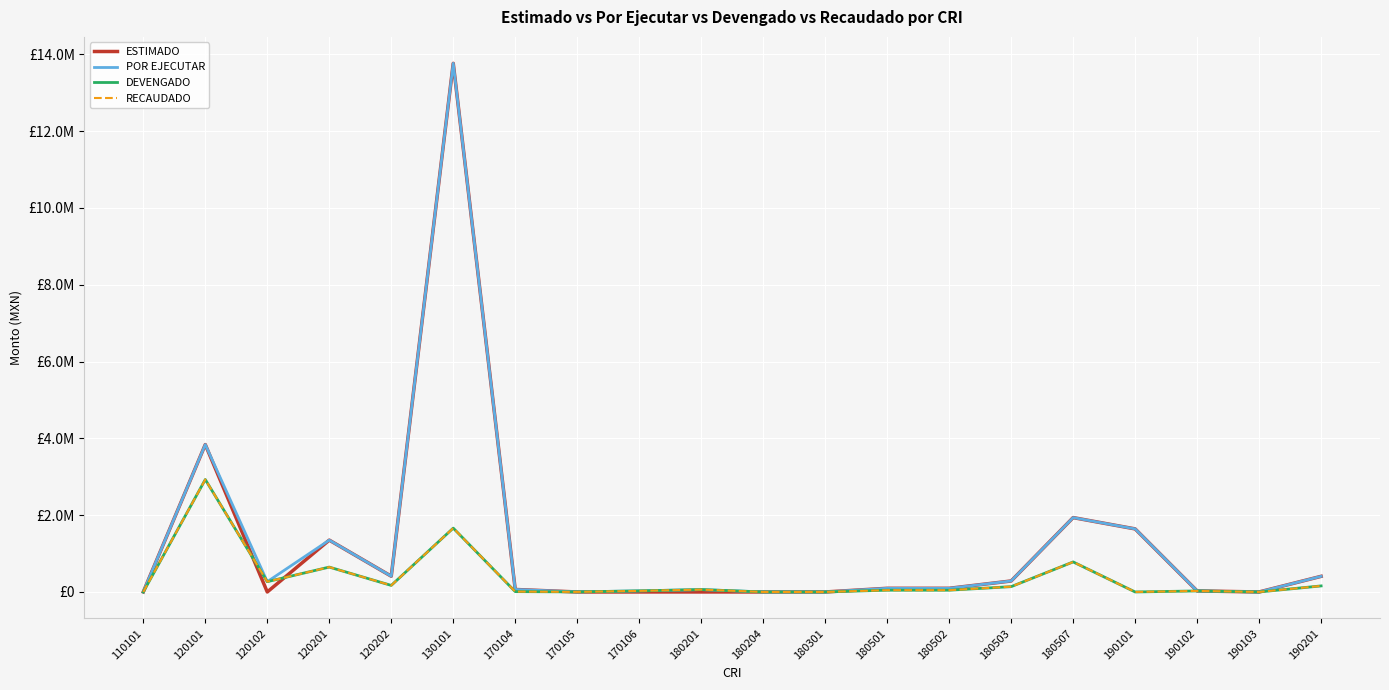

Reading left to right, list all the values displayed in this chart.

ESTIMADO: 1000.0	3838590.0	0.0	1350000.0	410400.0	13766000.0	65000.0	0.0	0.0	1.0	1.0	1.0	95375.6	95375.6	286127.0	1936499.0	1642000.0	27000.0	1.0	407000.0
POR EJECUTAR: 1000.0	3838590.0	267908.5	1350000.0	410400.0	13766000.0	65000.0	2417.2	28336.0	62142.3	530.8	1.0	95375.6	95375.6	286127.0	1936499.0	1642000.0	27000.0	1.0	407000.0
DEVENGADO: 0.0	2928244.1	267908.5	647800.3	170815.1	1662578.0	9169.0	1931.0	28336.0	62142.3	530.8	0.0	46189.1	46189.1	138566.3	782250.0	0.0	26791.0	0.0	157502.5
RECAUDADO: 0.0	2928244.1	267908.5	647800.3	170815.1	1662578.0	9169.0	1931.0	28336.0	62142.3	530.8	0.0	46189.1	46189.1	138566.3	782250.0	0.0	26791.0	0.0	157502.5